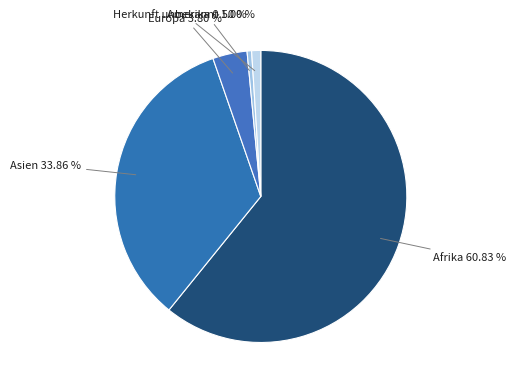

Which slice is the smallest?

Amerika